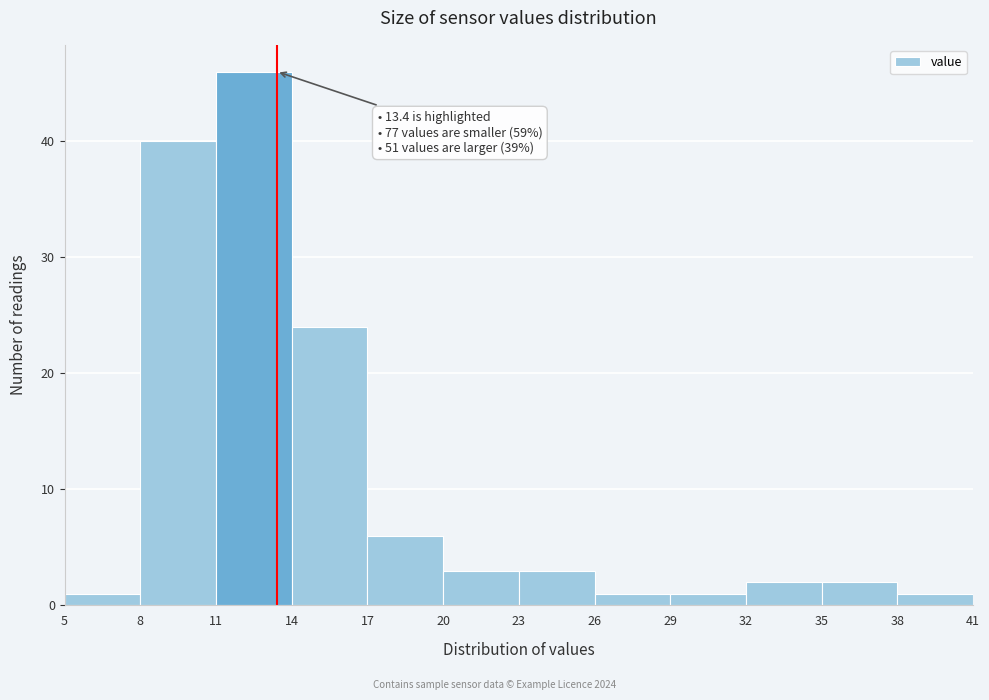

Over which range of the x-axis is the bar tallest?

11 to 14